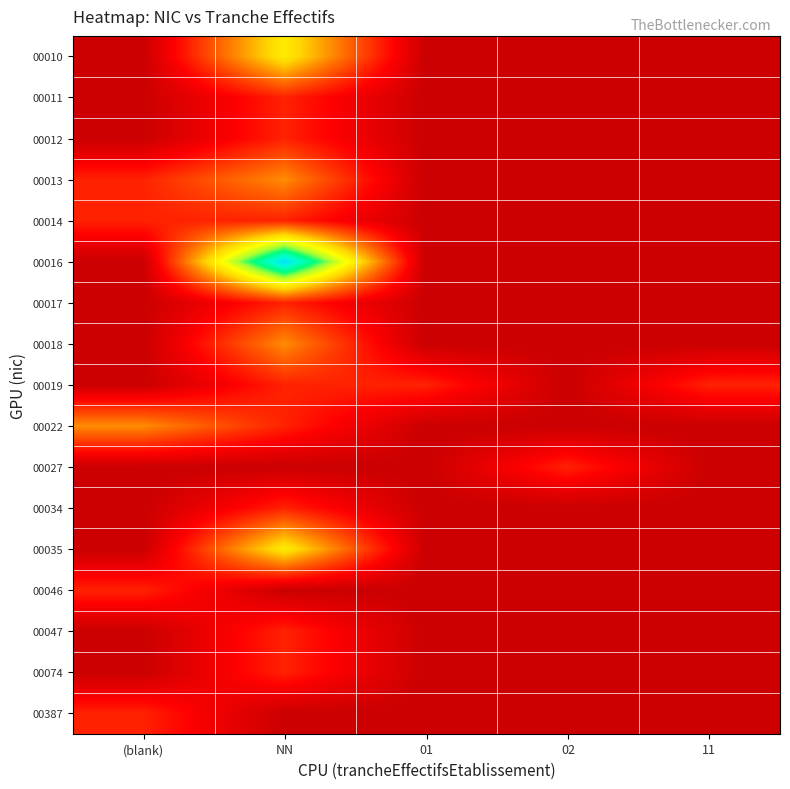

Which label corresponds to the smallest value in the chart?

(blank)